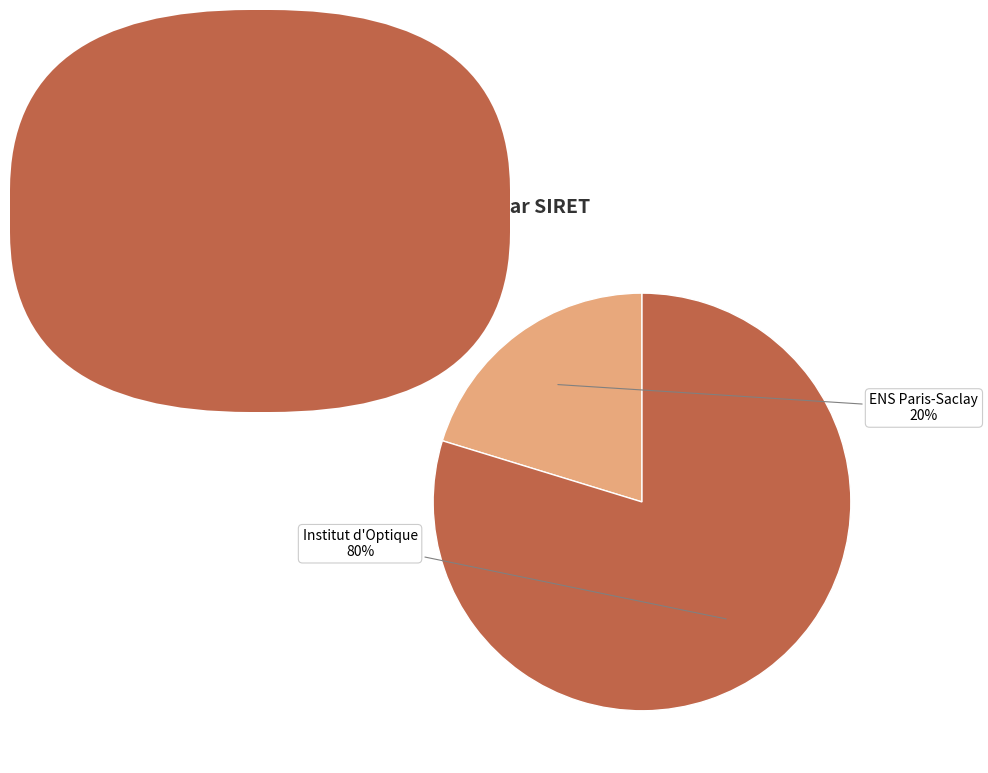

How many slices are in this pie chart?

2